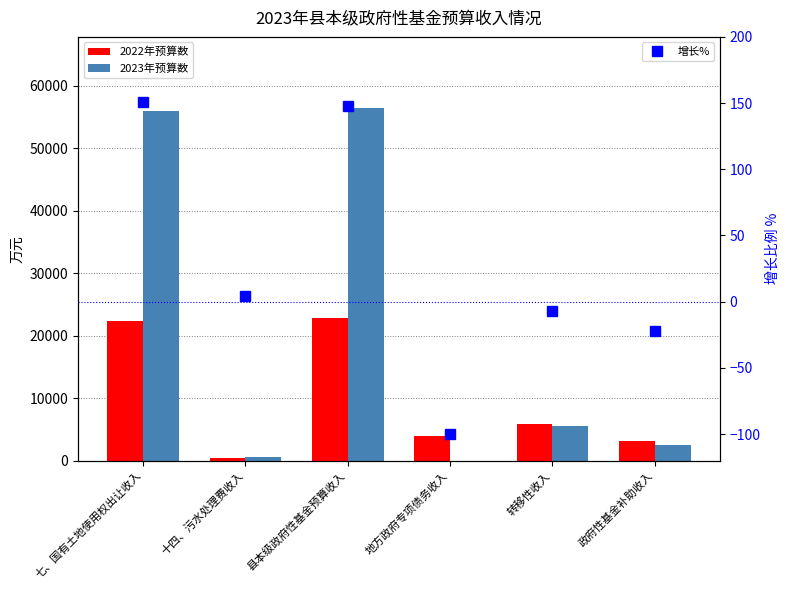

What is the label of the 6th bar from the right?

七、国有土地使用权出让收入